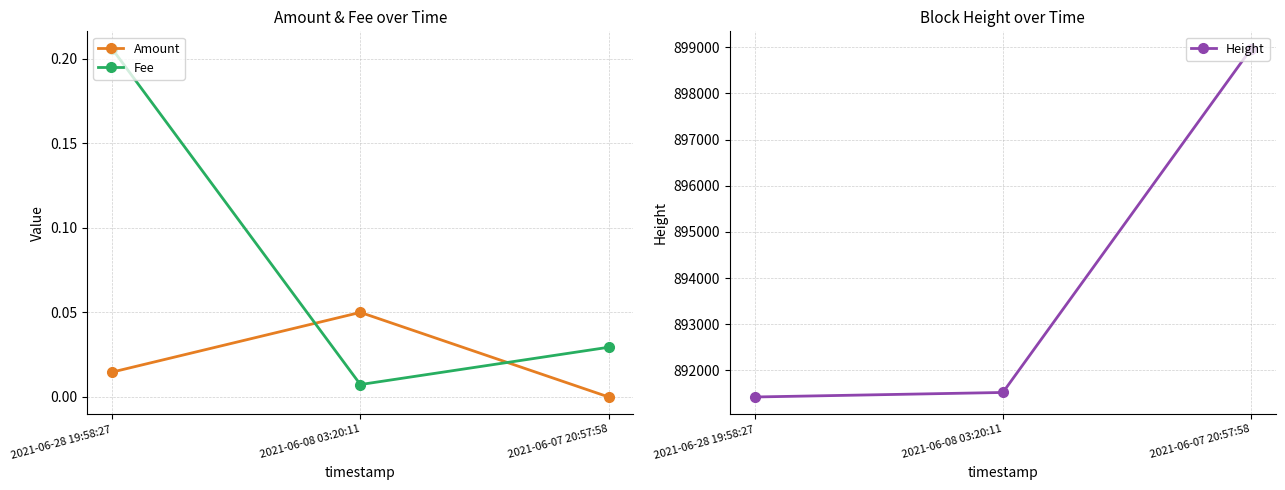

What is the sum of all Fee values?

0.2